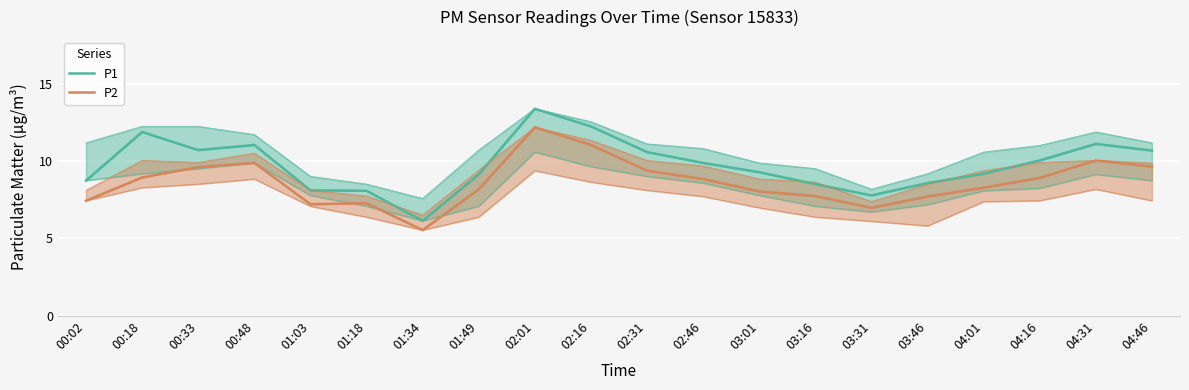

What is the label of the 9th point from the right?

02:46